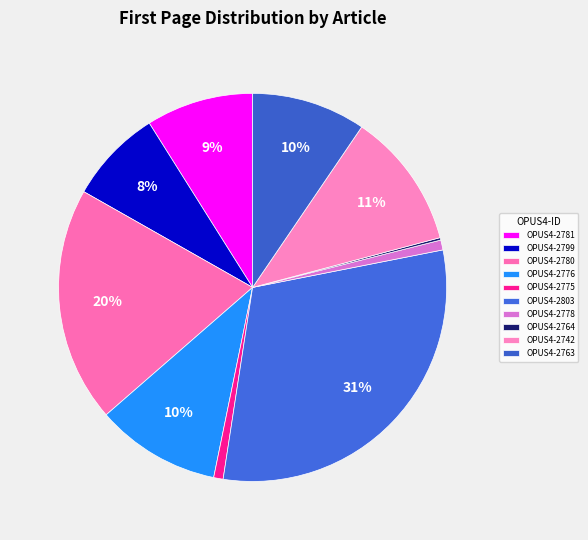

What is the change in value from OPUS4-2775 to OPUS4-2803?

+2193